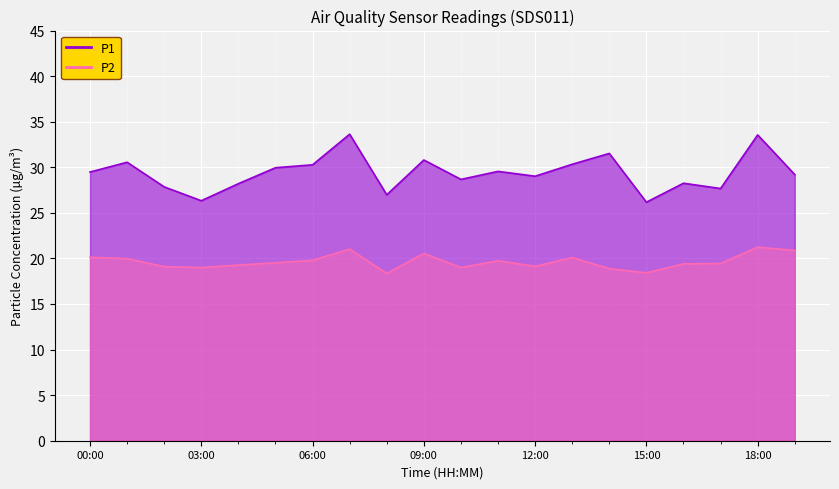

Reading left to right, transcribe all the data shown in this chart.

P1: 29.5	30.6	27.9	26.3	28.2	29.9	30.3	33.6	27.0	30.8	28.7	29.6	29.0	30.3	31.5	26.2	28.2	27.7	33.5	29.2
P2: 20.1	20.0	19.1	19.0	19.3	19.5	19.8	21.0	18.4	20.6	19.0	19.8	19.1	20.1	18.9	18.4	19.4	19.4	21.2	20.9